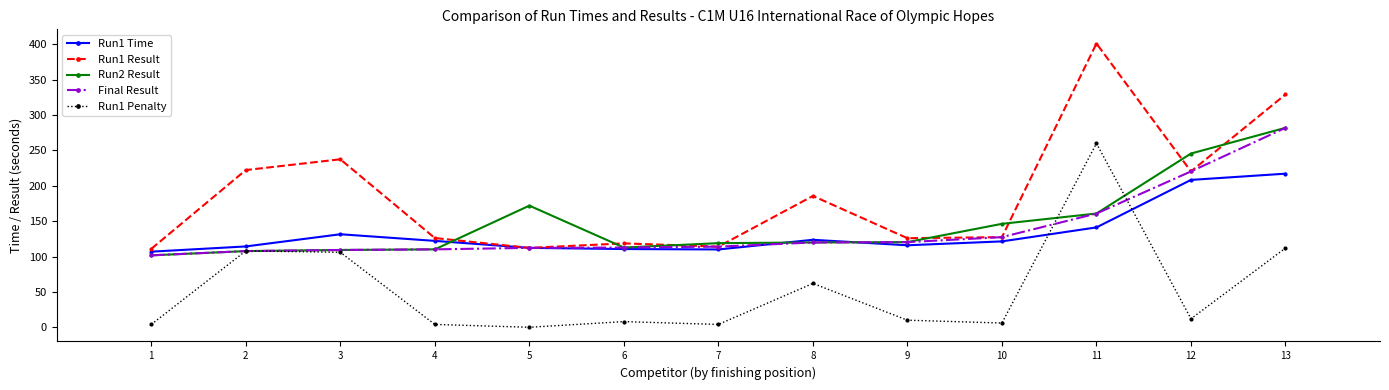

Is it true that Run1 Result equals 52.2 at 6?

False